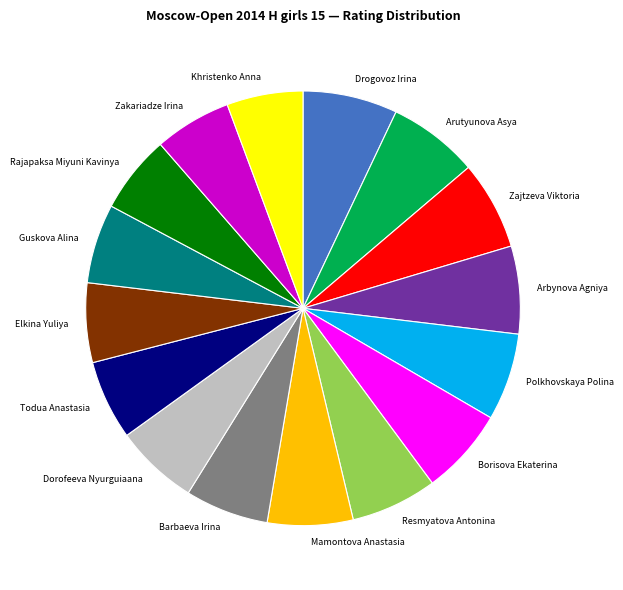

How many slices are in this pie chart?

16